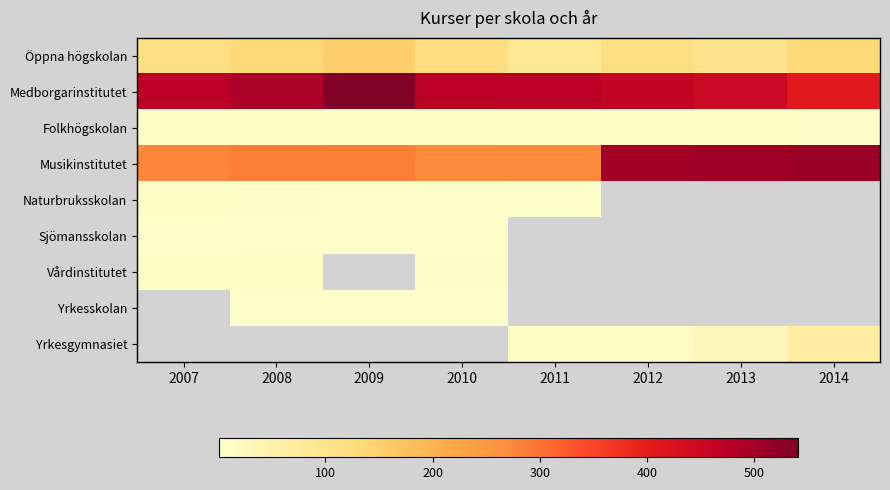

What is the approximate value of Medborgarinstitutet at 2008?

490.0